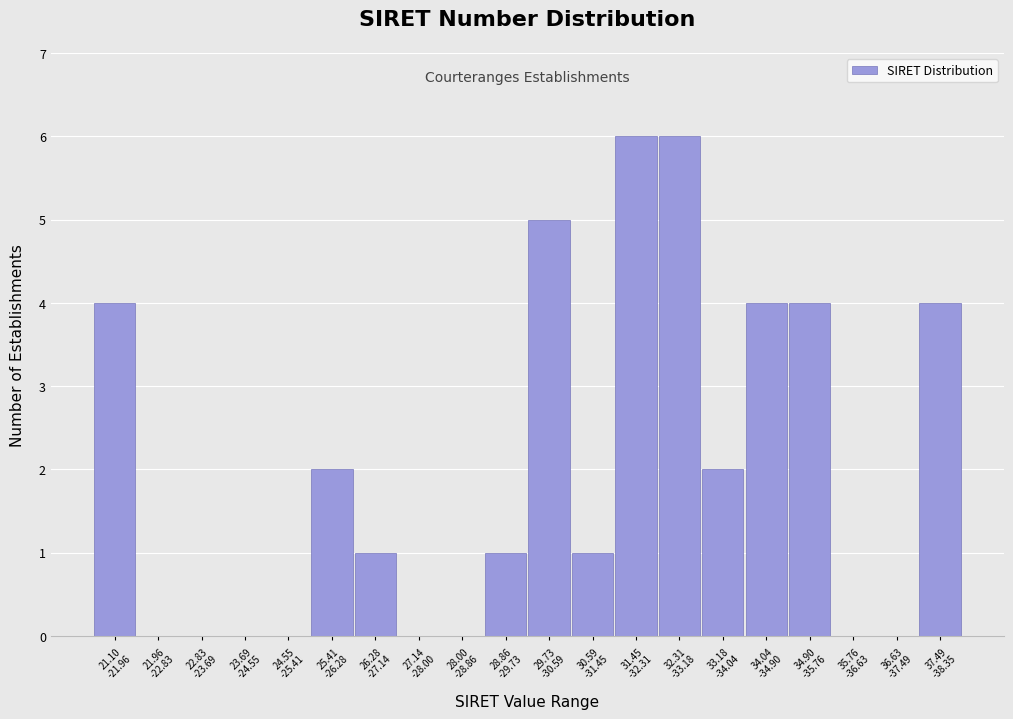

What is the sum of all values?

40